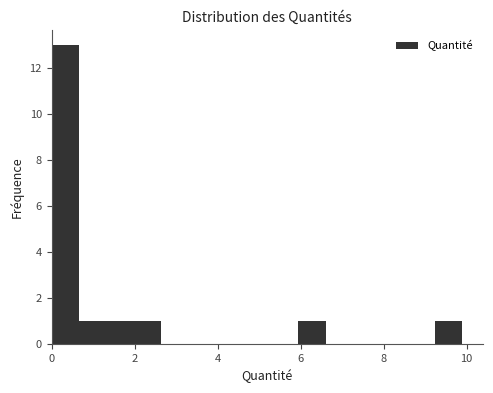

Around what value on the x-axis is the tallest bar? Give the approximate position of its centre, as read against the axis.

0.4